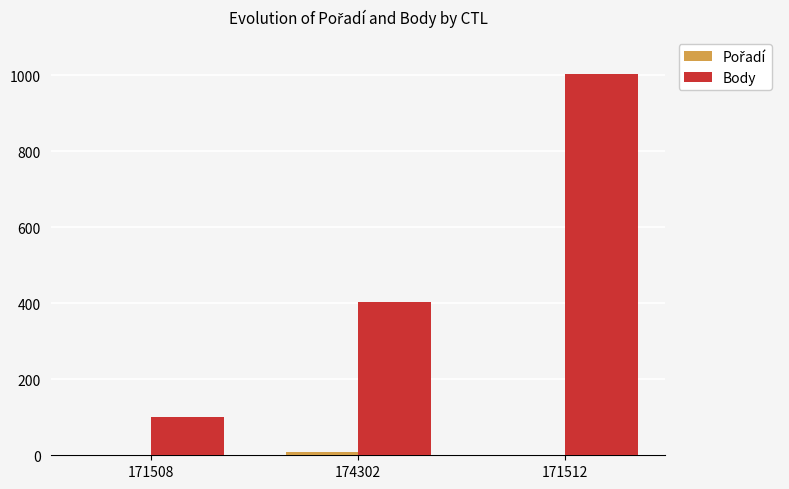

At which category is the sum across all series the highest?

171512